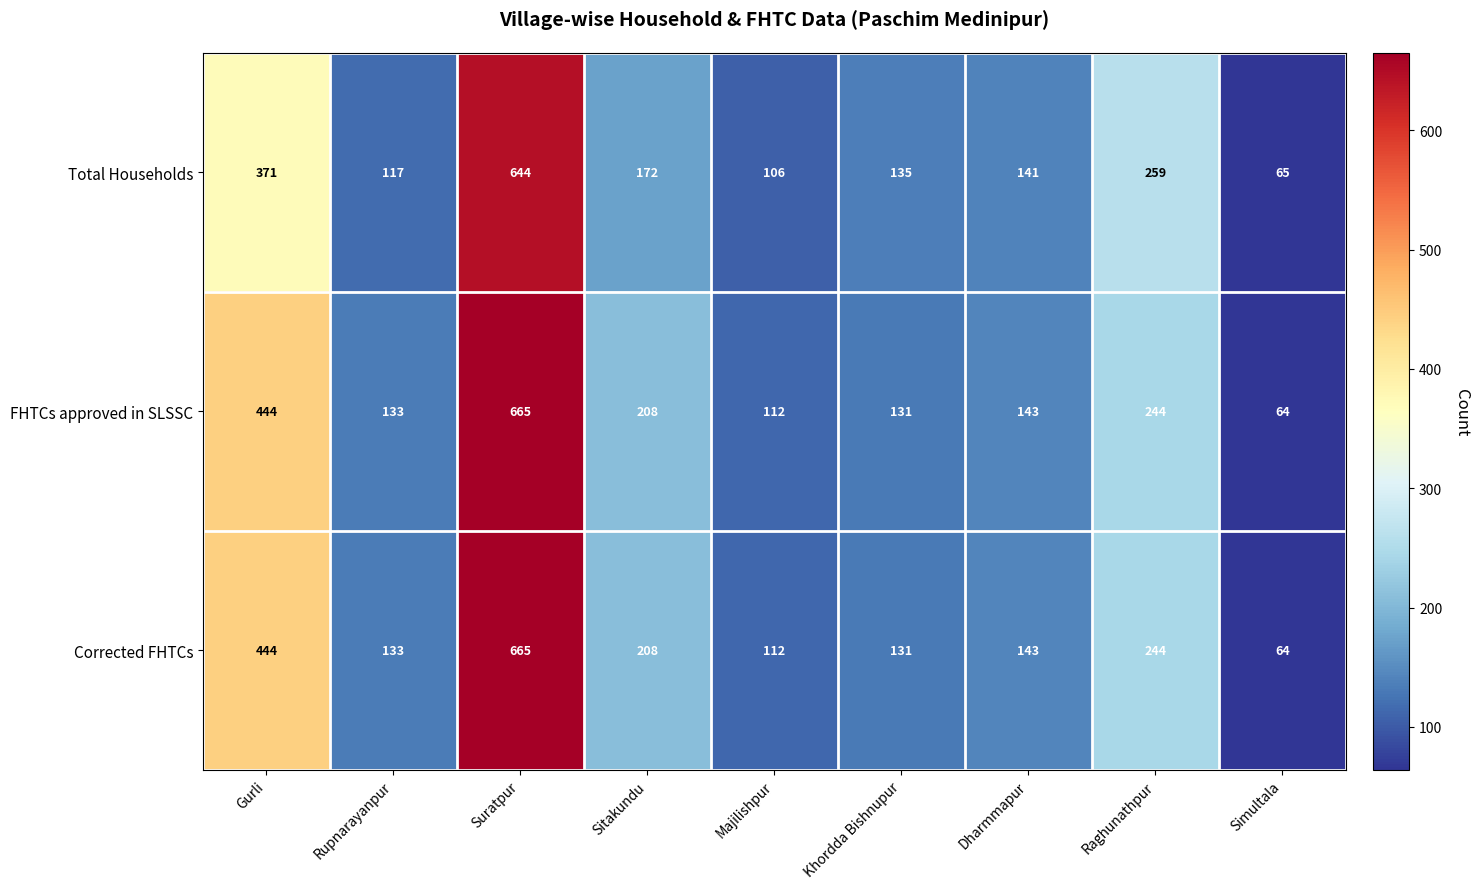

The FHTCs approved in SLSSC series shows 206 at Dharmmapur. True or false?

False